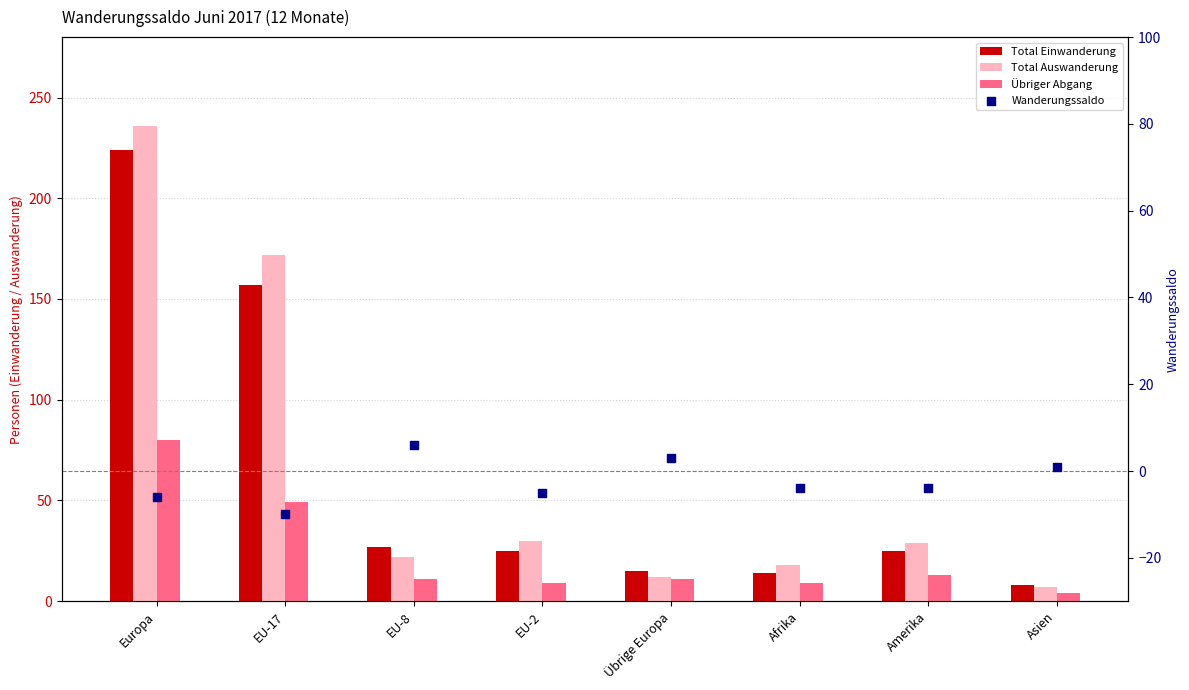

Is the value of Übriger Abgang at Asien greater than the value of Total Auswanderung at Übrige Europa?

No